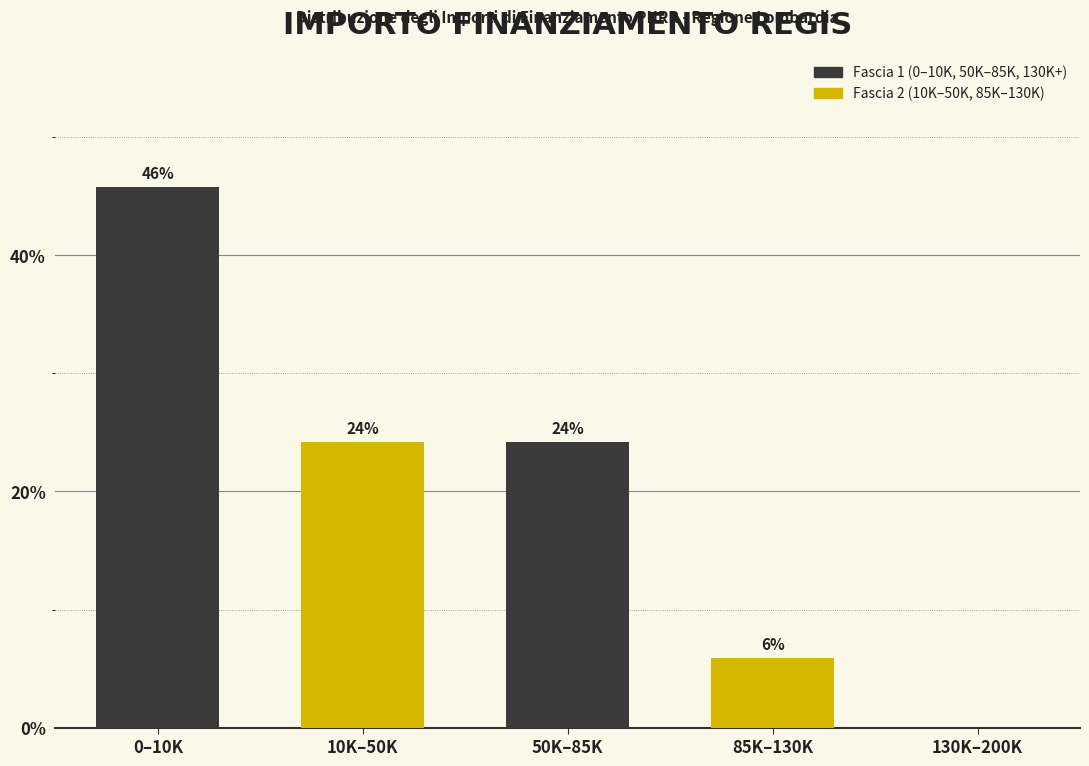

Are the bars horizontal?

No